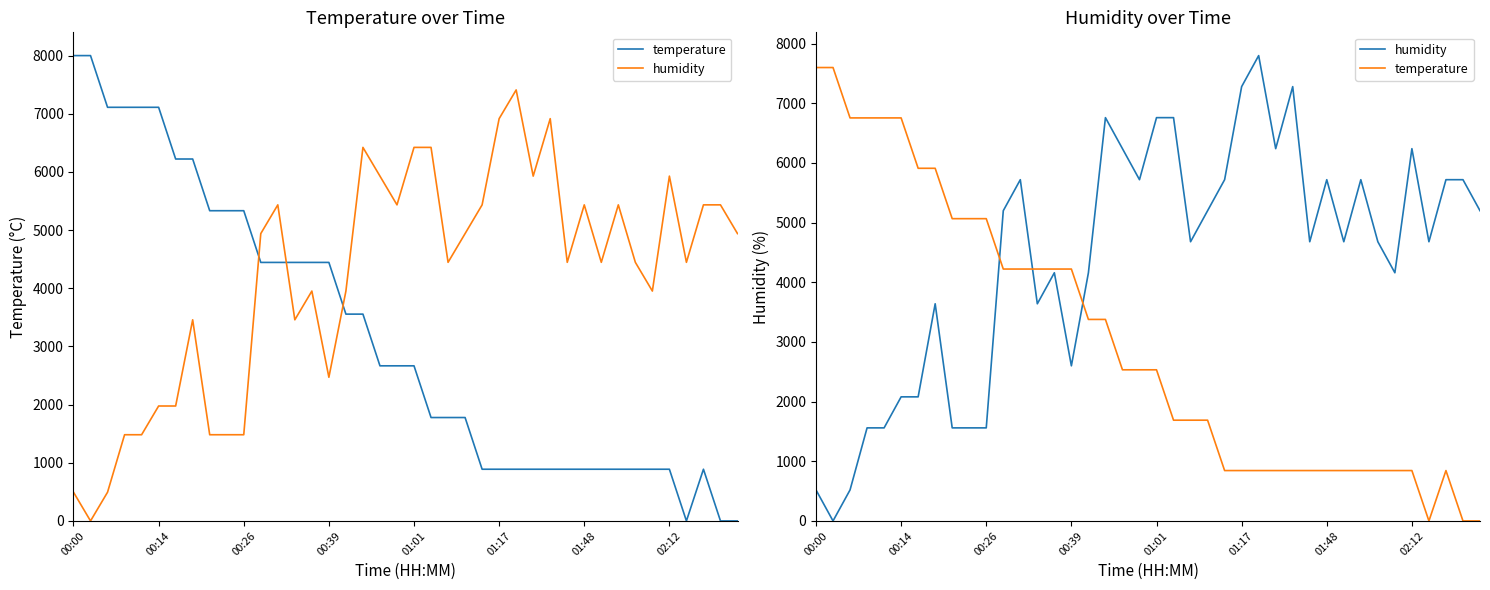

At which label does humidity first exceed 4680?

11